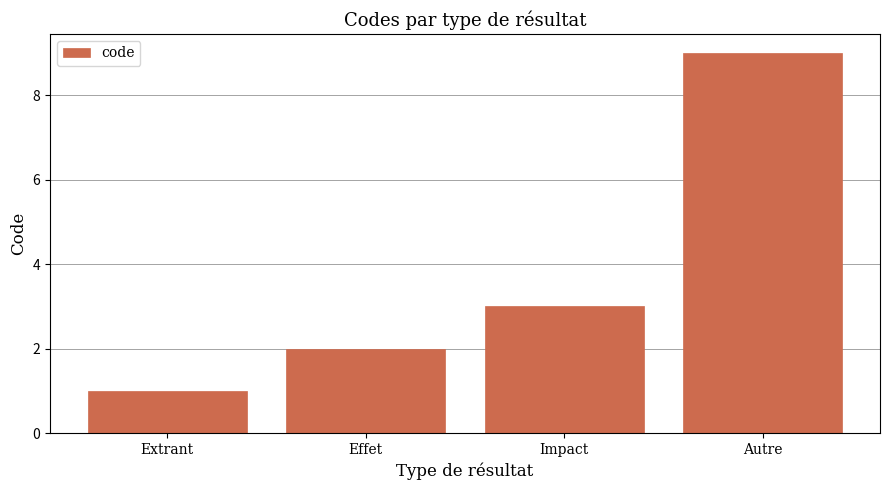

How many data points does each series have?

4